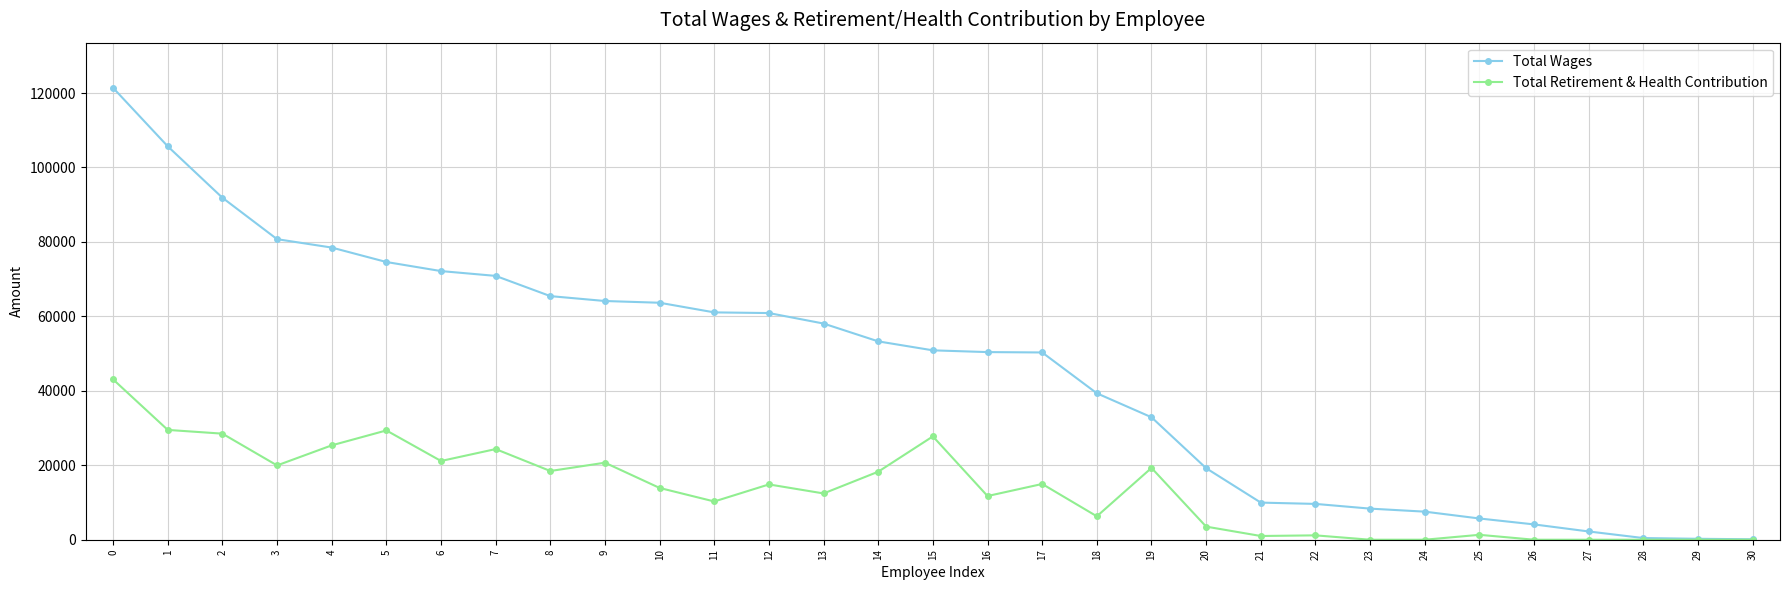

Rank the series by their average value, from lowest to highest.

Total Retirement & Health Contribution, Total Wages